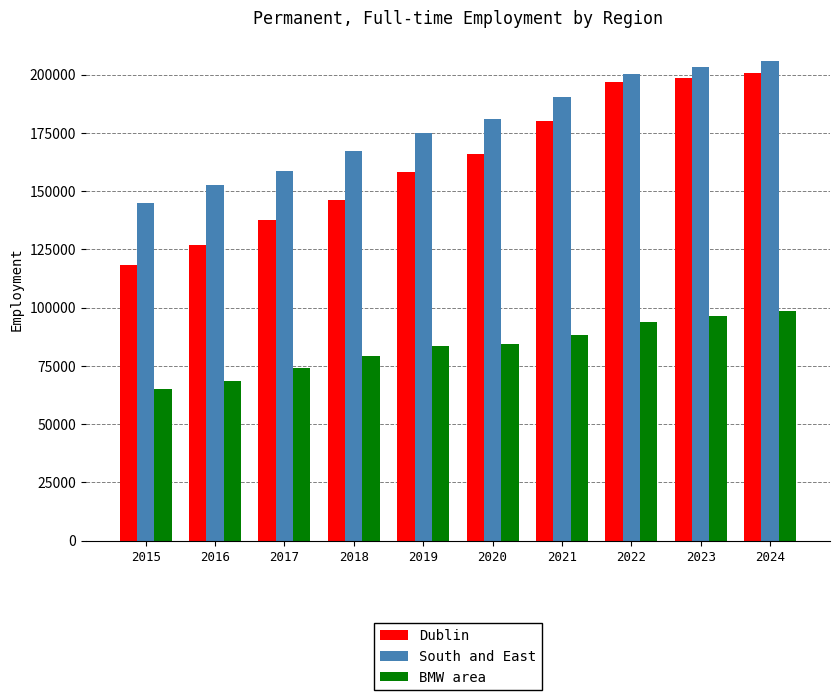

Which series has the widest spread of values?

Dublin